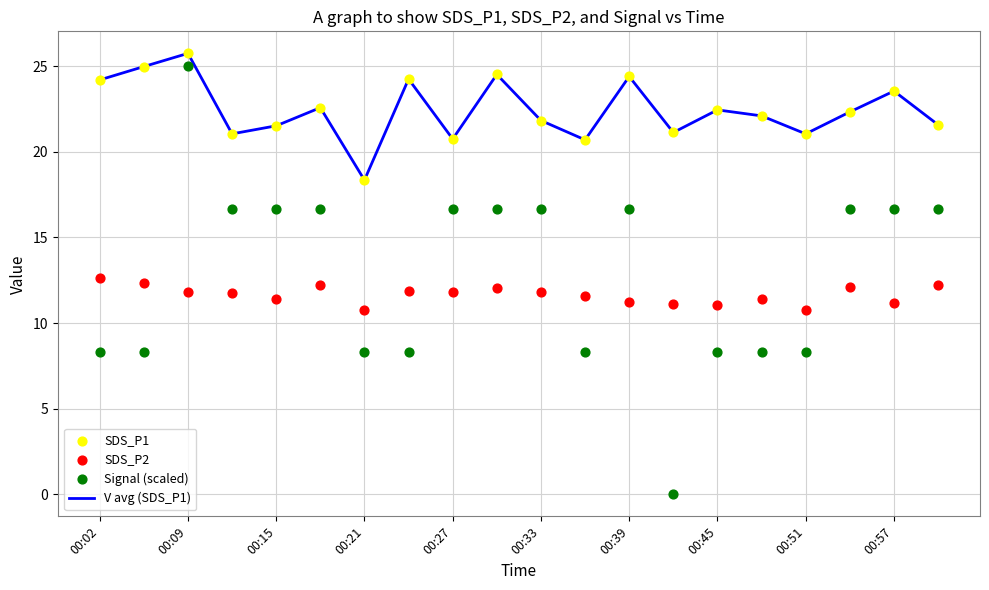

Which series has the largest total across all categories?

V avg (SDS_P1)